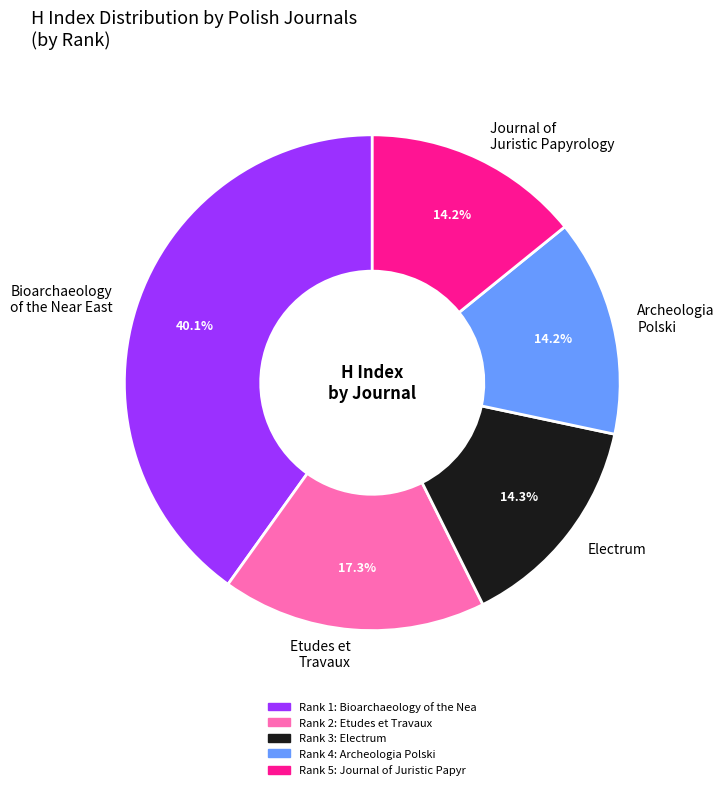

Approximately how many times larger is the value at Archeologia Polski compared to Etudes et Travaux?

0.8